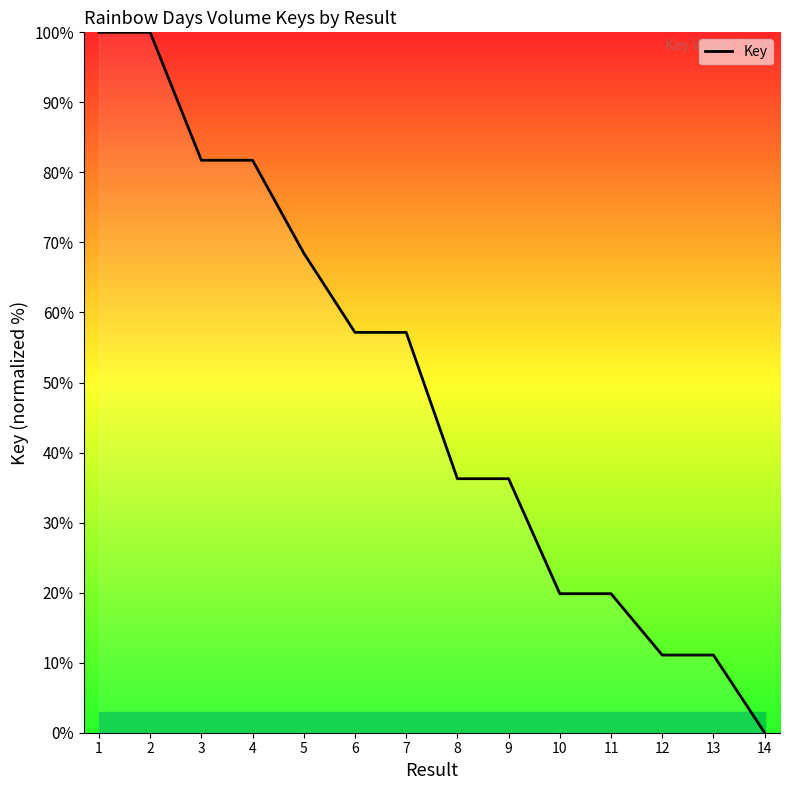

Is it true that the value at 4 is 46.9?

False